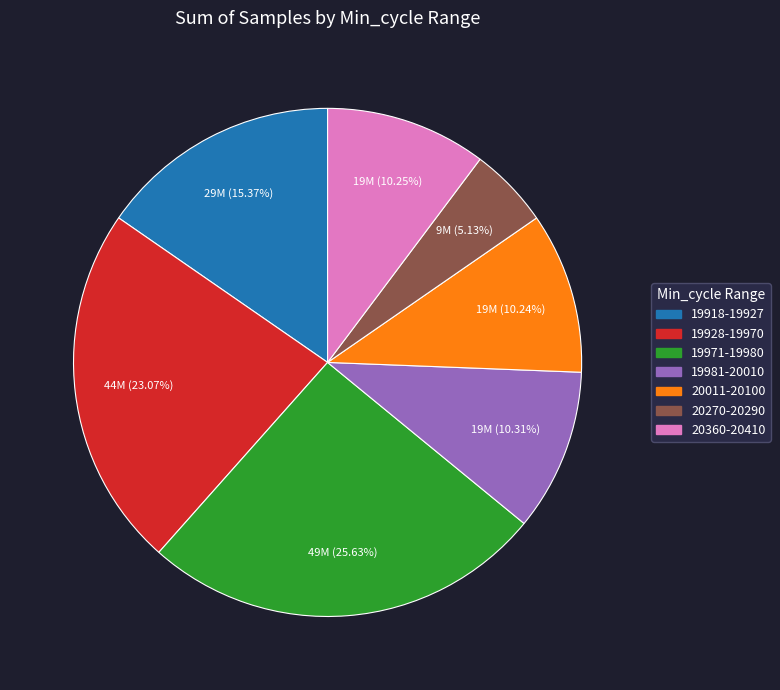

Does any single category account for the majority?

No